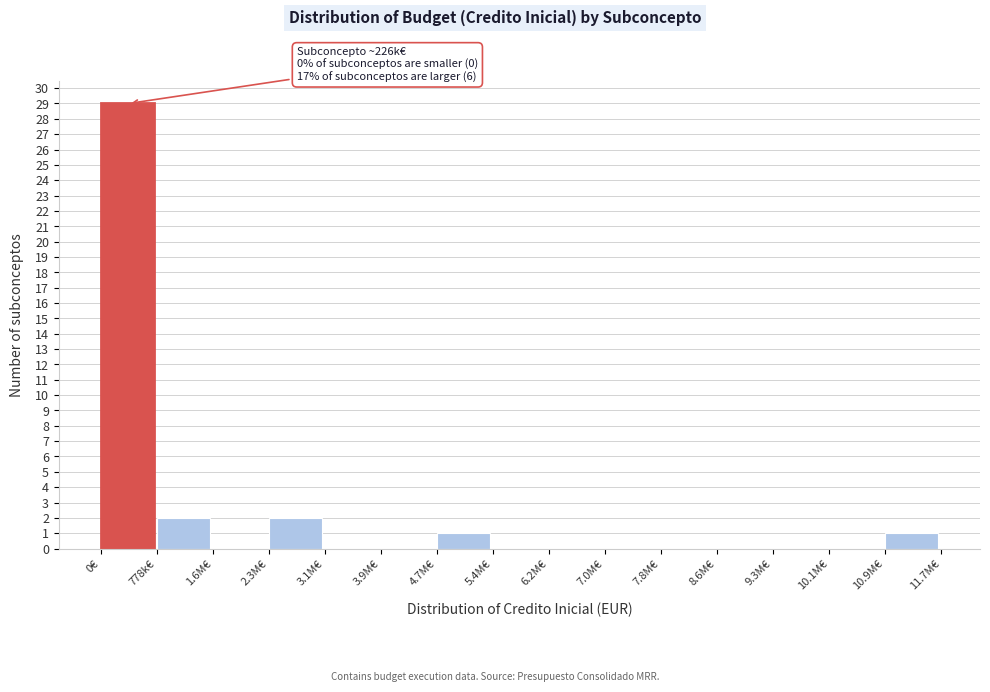

Reading left to right, extract all data points from this chart.

0€=29	778k€=2	1.6M€=0	2.3M€=2	3.1M€=0	3.9M€=0	4.7M€=1	5.4M€=0	6.2M€=0	7.0M€=0	7.8M€=0	8.6M€=0	9.3M€=0	10.1M€=0	10.9M€=1